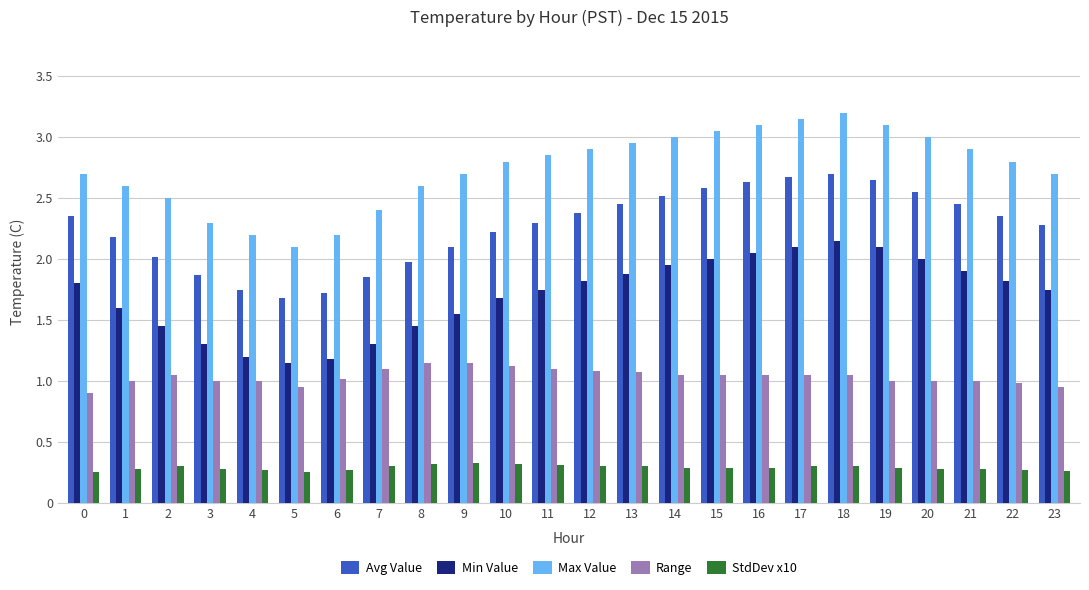

Rank the series by their average value, from highest to lowest.

Max Value, Avg Value, Min Value, Range, StdDev x10